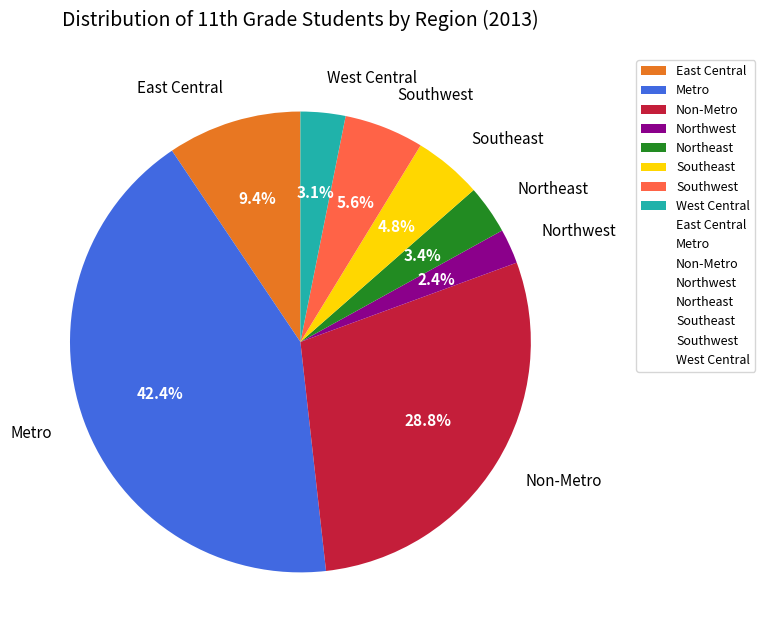

How many segments does this pie chart have?

8